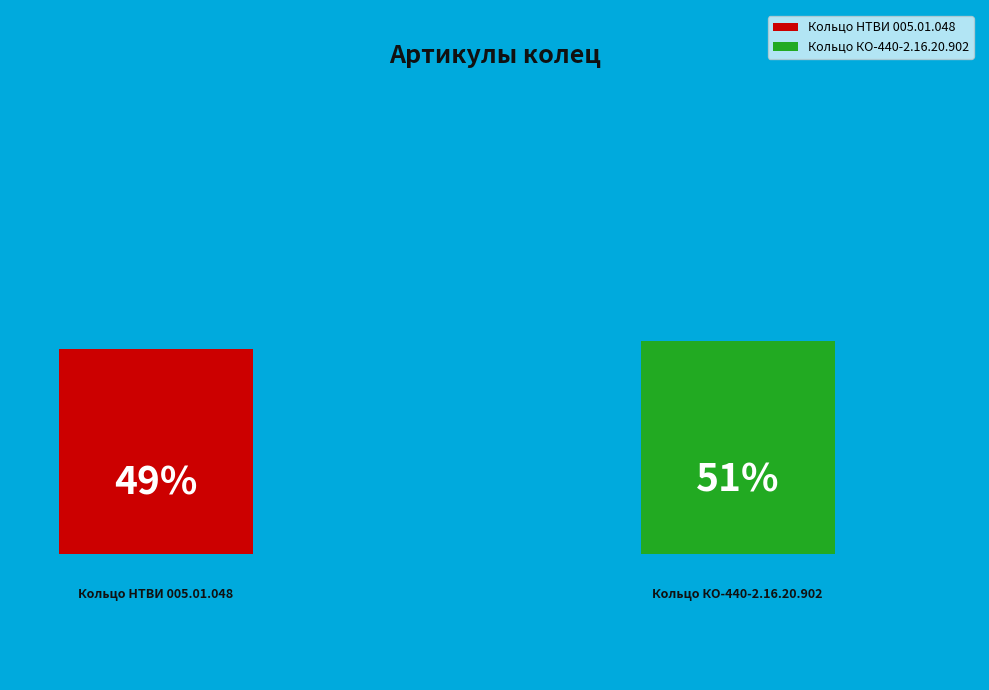

Is Кольцо КО-440-2.16.20.902 the majority of the pie?

Yes